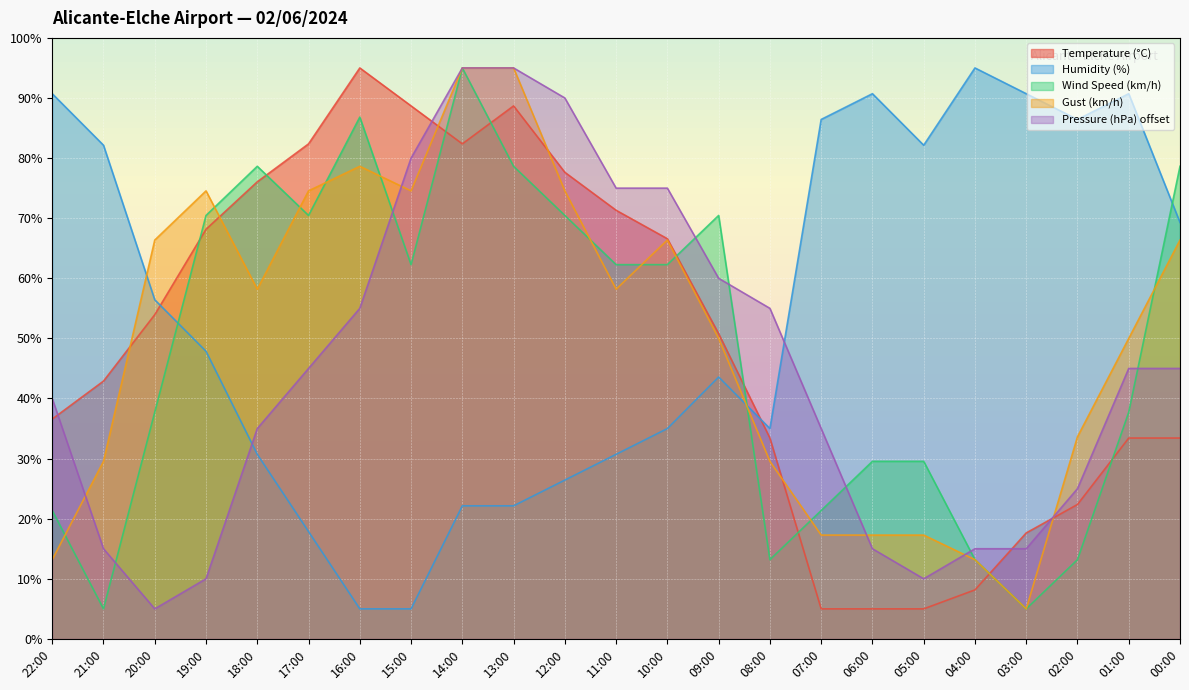

True or false: Gust (km/h) and Humidity (%) cross at least once.

True